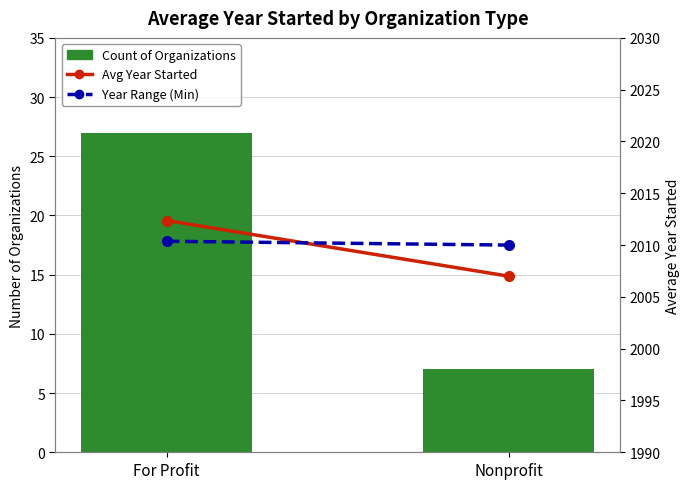

True or false: Year Founded Range (Min line style) has a value of 3442.6 at For Profit.

False